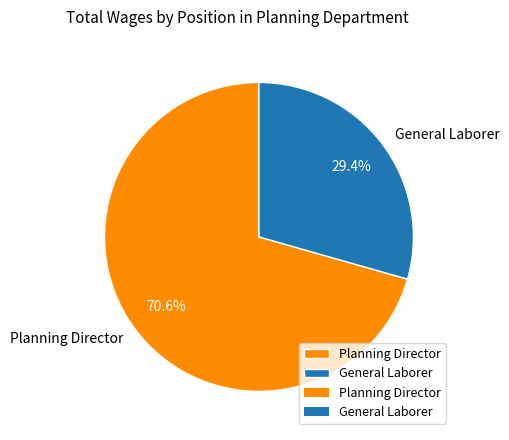

What is the ratio of the value at Planning Director to the value at General Laborer?

2.4